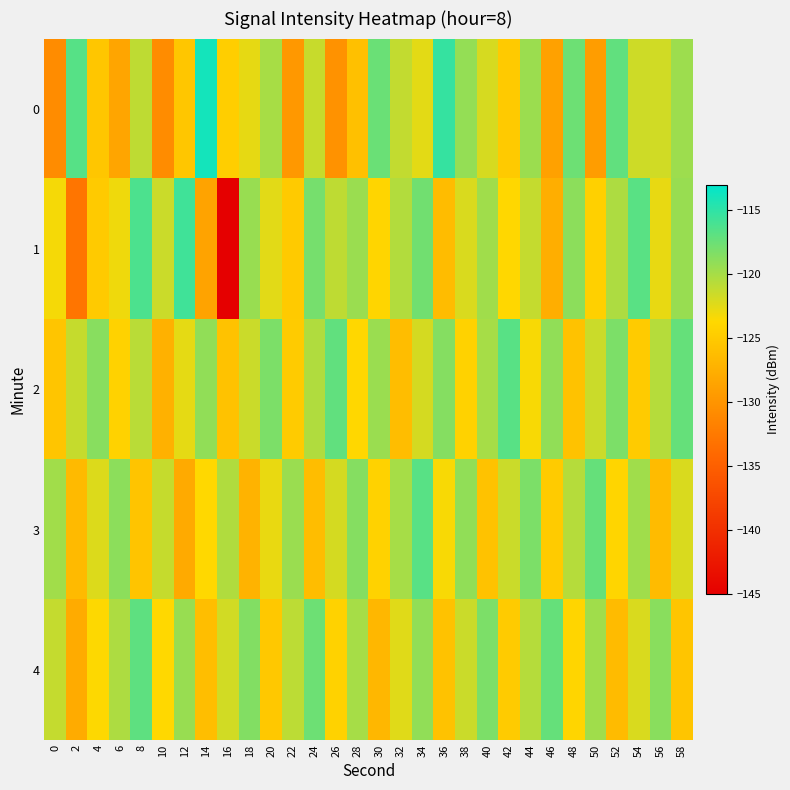

Which series has the largest range (max minus min)?

1